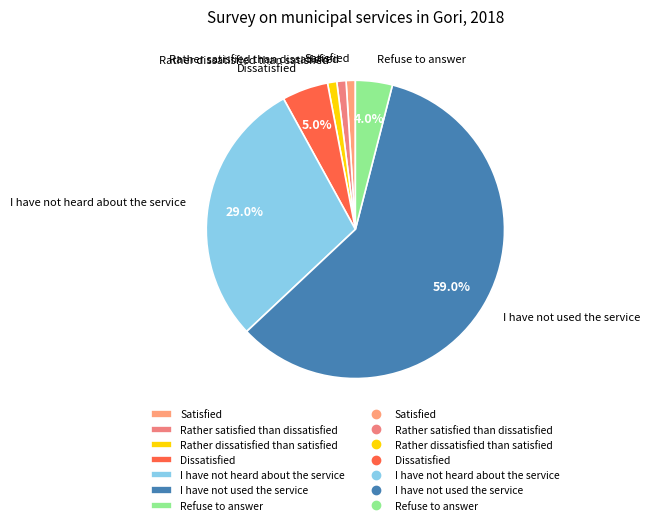

Which slice represents more than half of the pie?

I have not used the service